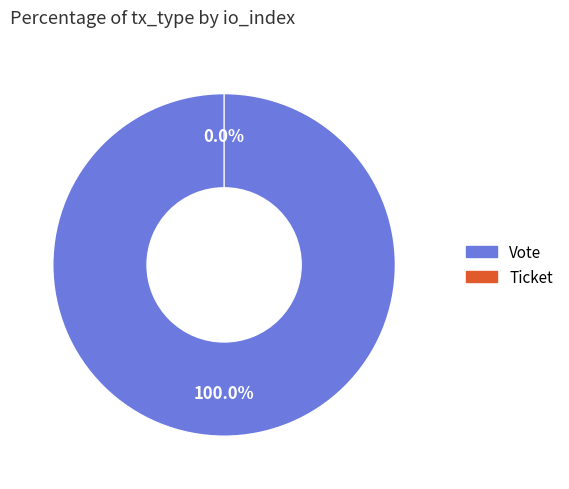

How many segments does this pie chart have?

2